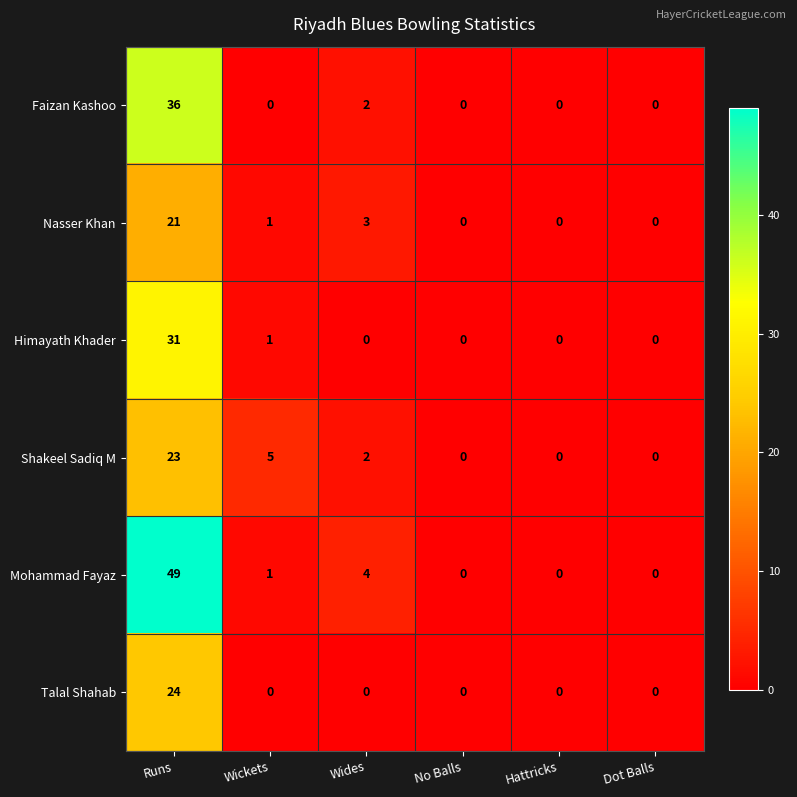

True or false: Mohammad Fayaz has a value of 24 at Dot Balls.

False